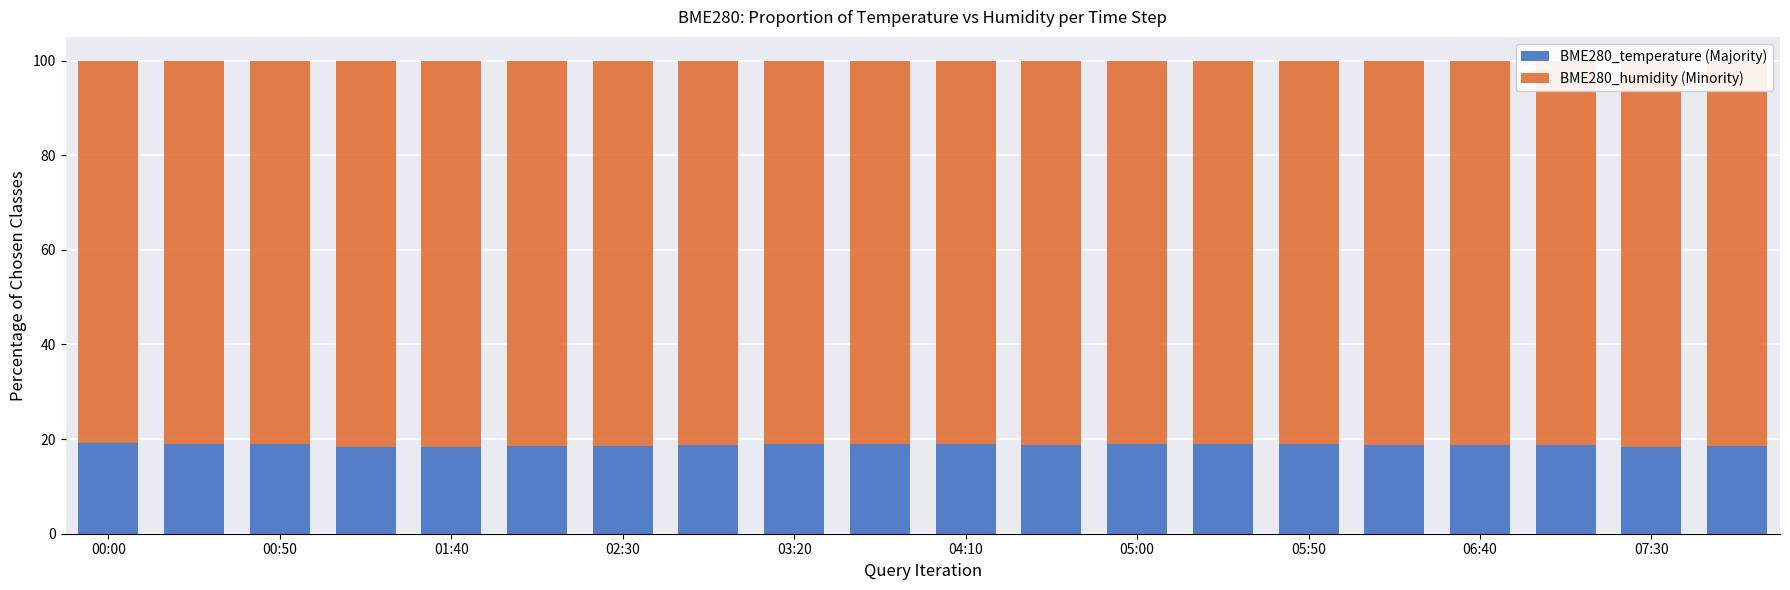

What are all the series names shown in the legend?

BME280_temperature (Majority), BME280_humidity (Minority)